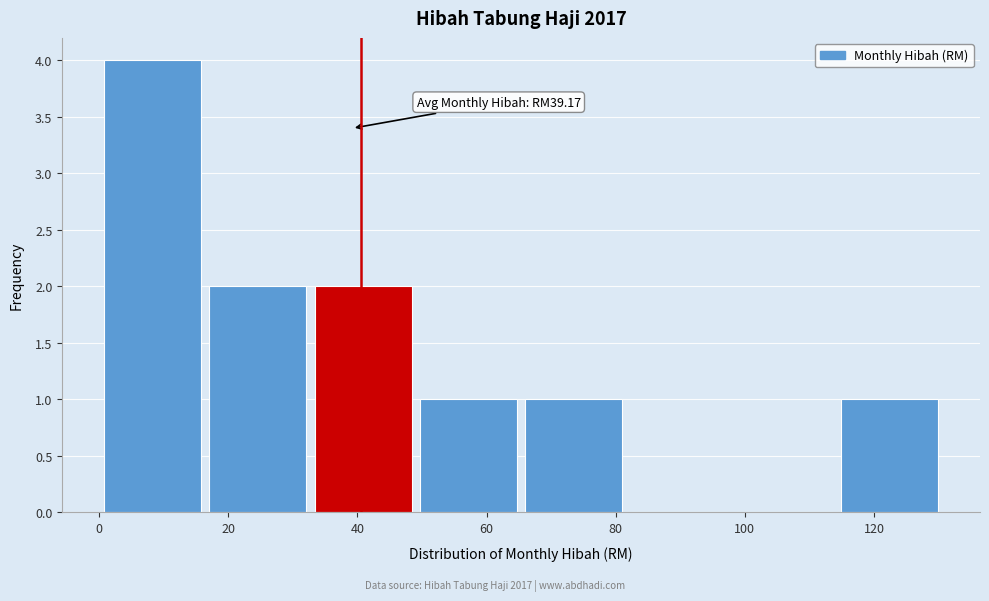

Over which range of the x-axis is the bar tallest?

0 to 18